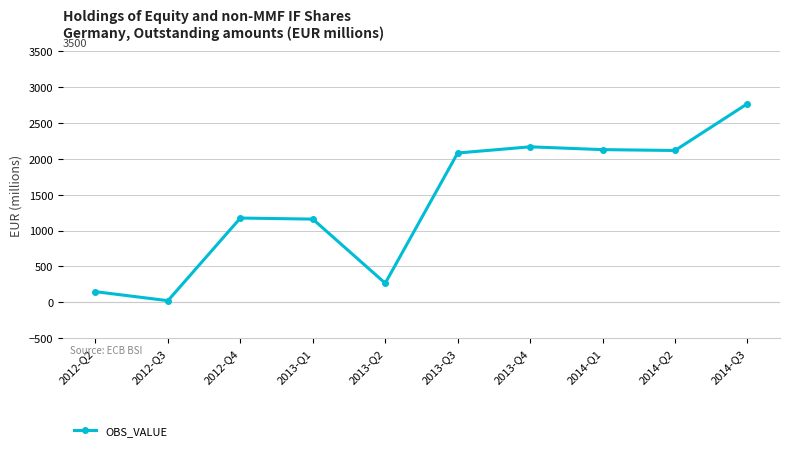

True or false: the data has more than 0 interior local peaks.

True